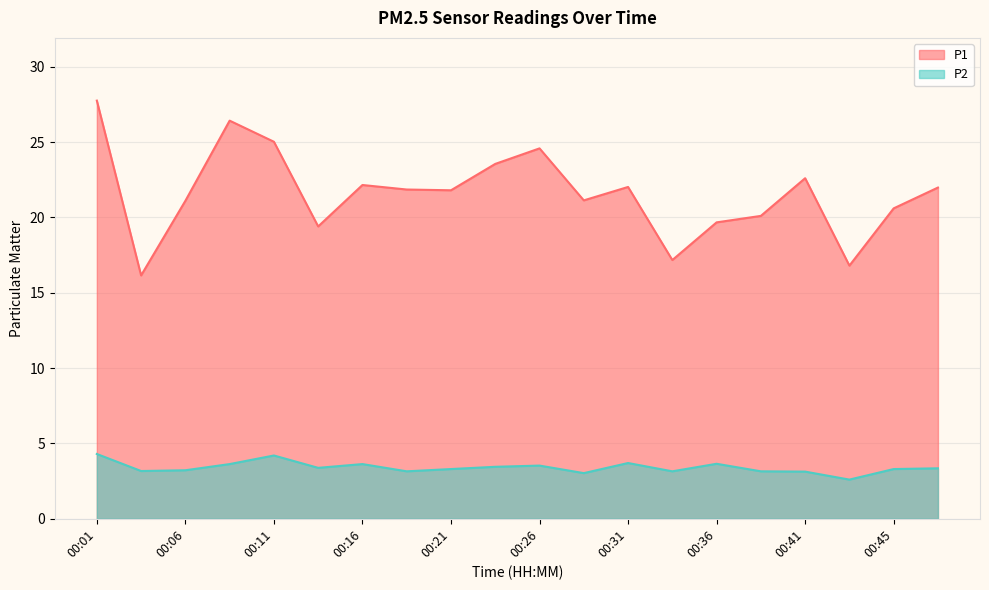

What is the minimum value for P1?

16.1